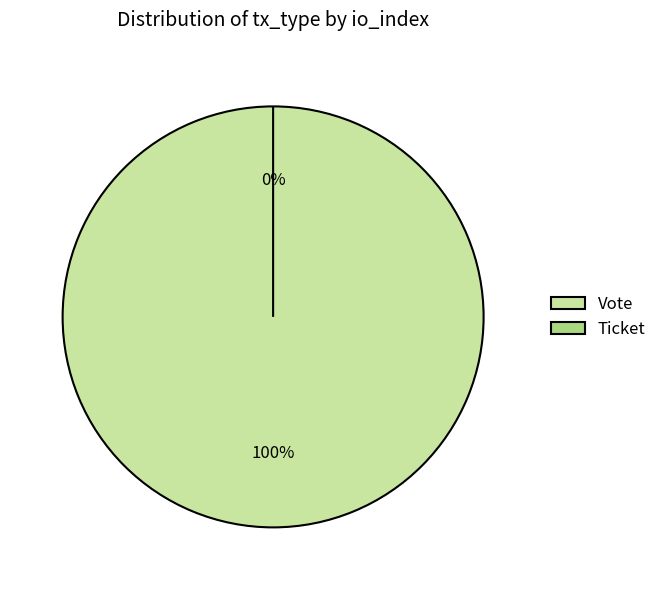

Is Vote the majority of the pie?

Yes